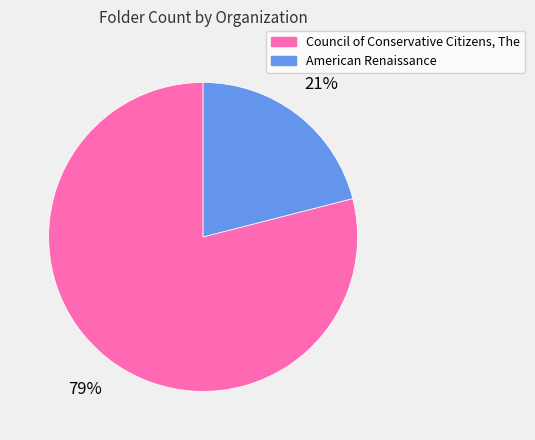

Which category has the biggest portion of the pie?

Council of Conservative Citizens, The